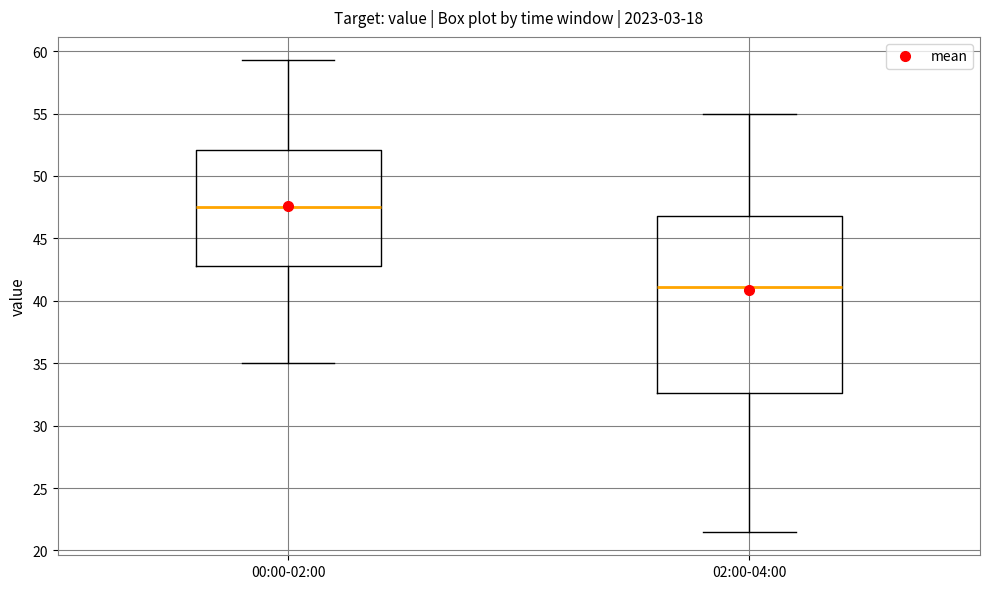

Which box's median line is the lowest?

02:00-04:00